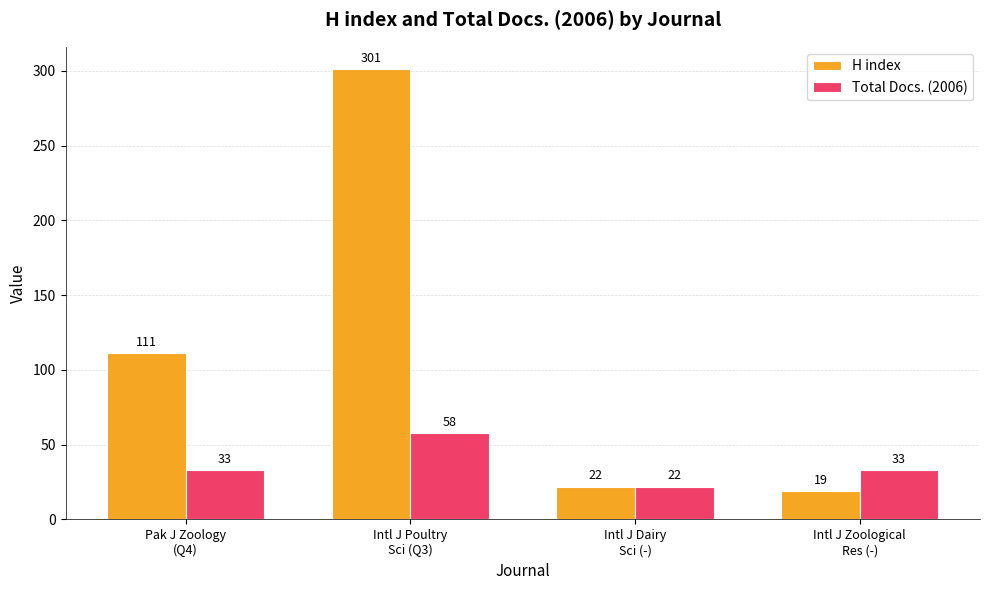

Reading left to right, list all the values displayed in this chart.

H index: 111	301	22	19
Total Docs. (2006): 33	58	22	33